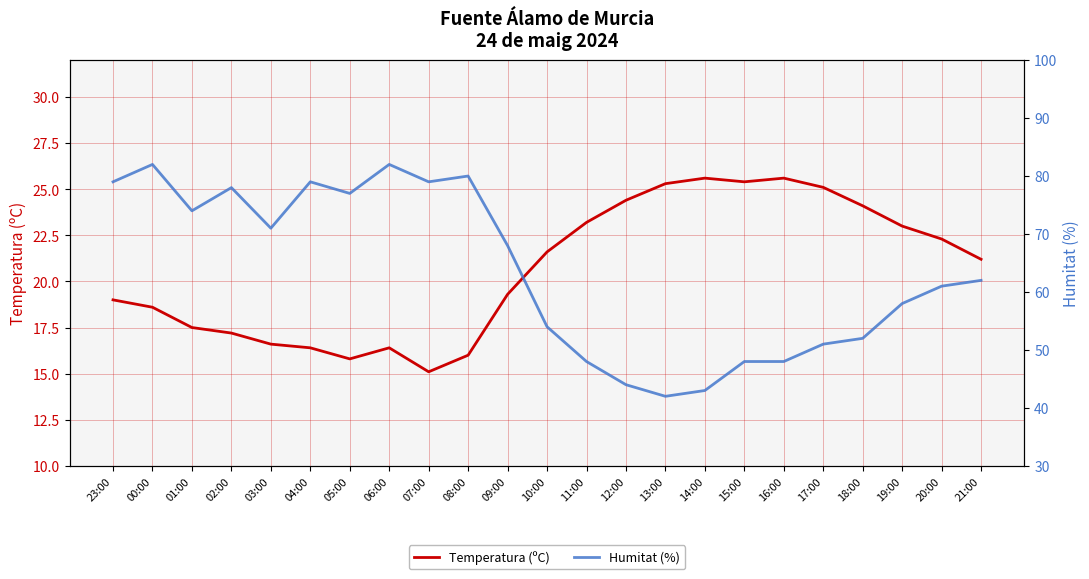

Is the value of Humitat (%) at 07:00 greater than the value of Temperatura (ºC) at 03:00?

Yes